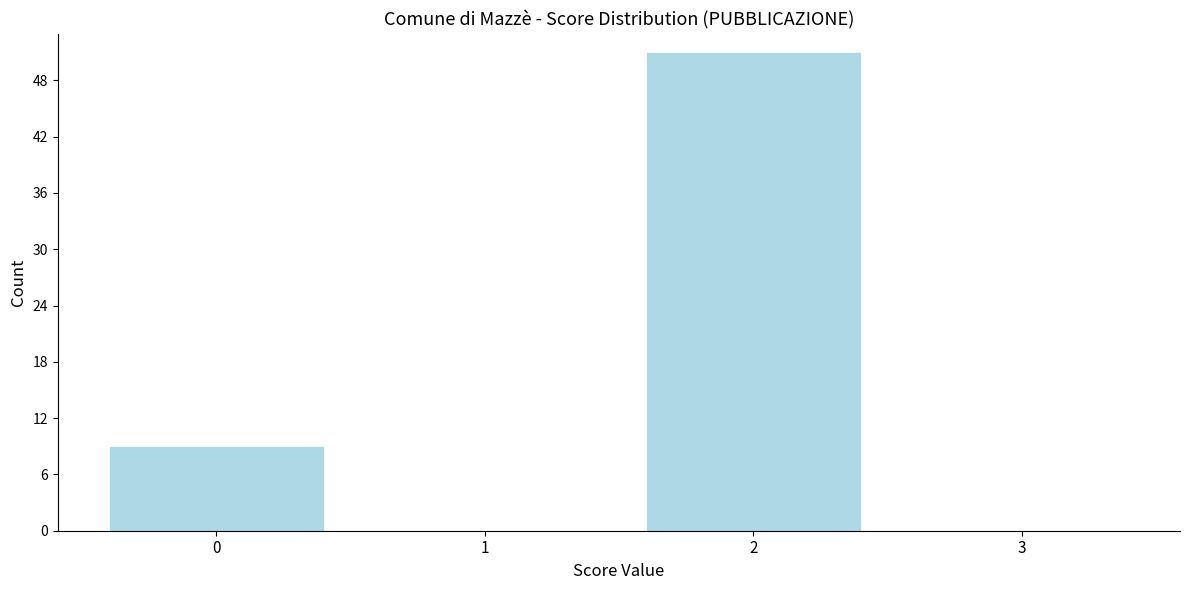

Reading left to right, transcribe this chart: for each bar, give the range it covers on the x-axis and its height. The values are not printed on the chart, so give them approximately, as read against the axis.

-0.5 to 0.5: 9
0.5 to 1.5: 0
1.5 to 2.5: 51
2.5 to 3.5: 0